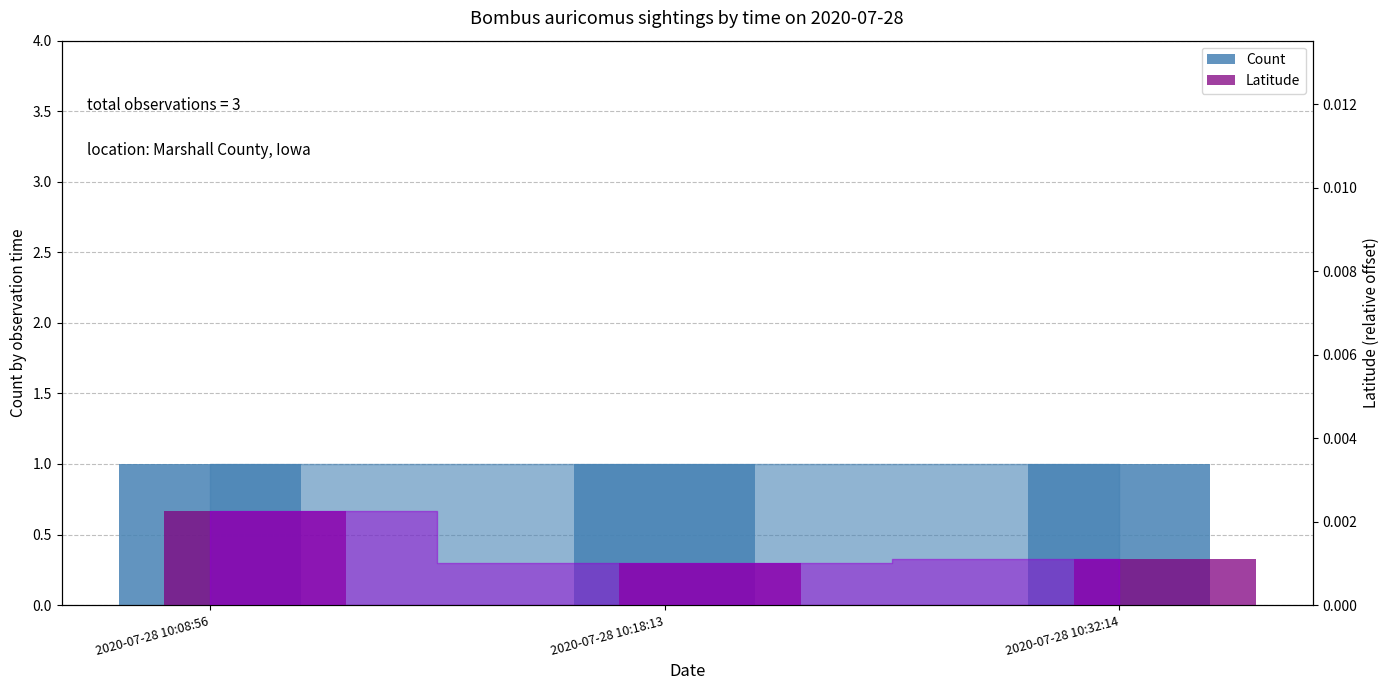

Which has a higher value, 2020-07-28 10:18:13 or 2020-07-28 10:32:14?

2020-07-28 10:18:13